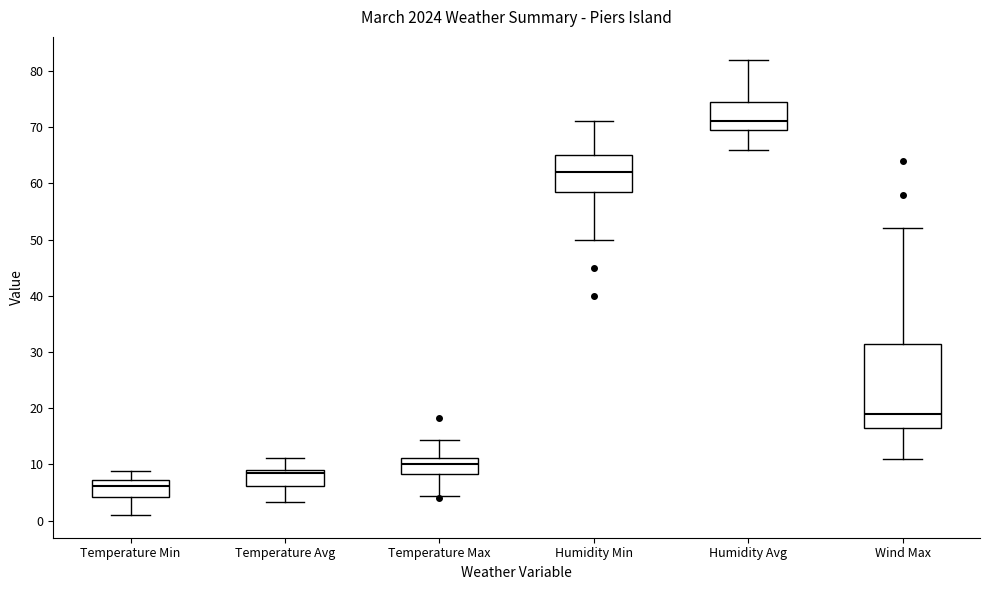

Reading left to right, read every box against the y-axis: the position of its median line, the range the box covers, and the ends of its whiskers. The values are not printed on the chart, so give them approximately, as read against the axis.

Temperature Min: median 6, box 4 to 7, whiskers 1 to 9
Temperature Avg: median 9 (just below the box's upper edge), box 6 to 9, whiskers 3 to 11
Temperature Max: median 10, box 8 to 11, whiskers 4 to 14
Humidity Min: median 62, box 59 to 65, whiskers 50 to 71
Humidity Avg: median 71, box 70 to 75, whiskers 66 to 82
Wind Max: median 19, box 17 to 32, whiskers 11 to 52